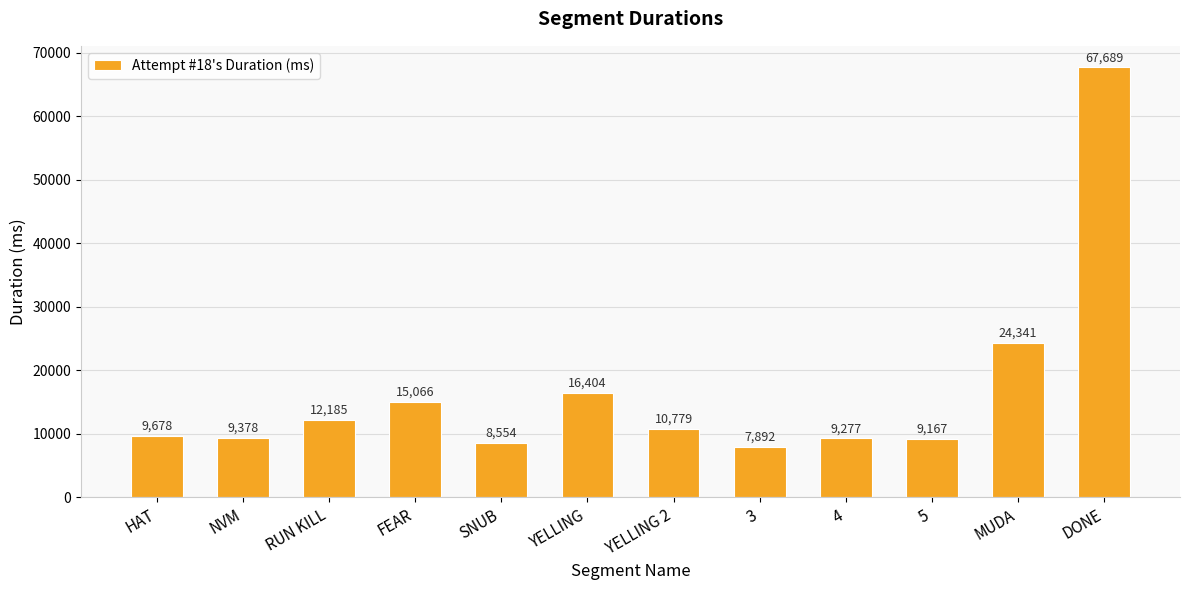

List the labels in order of value, largest first.

DONE, MUDA, YELLING, FEAR, RUN KILL, YELLING 2, HAT, NVM, 4, 5, SNUB, 3